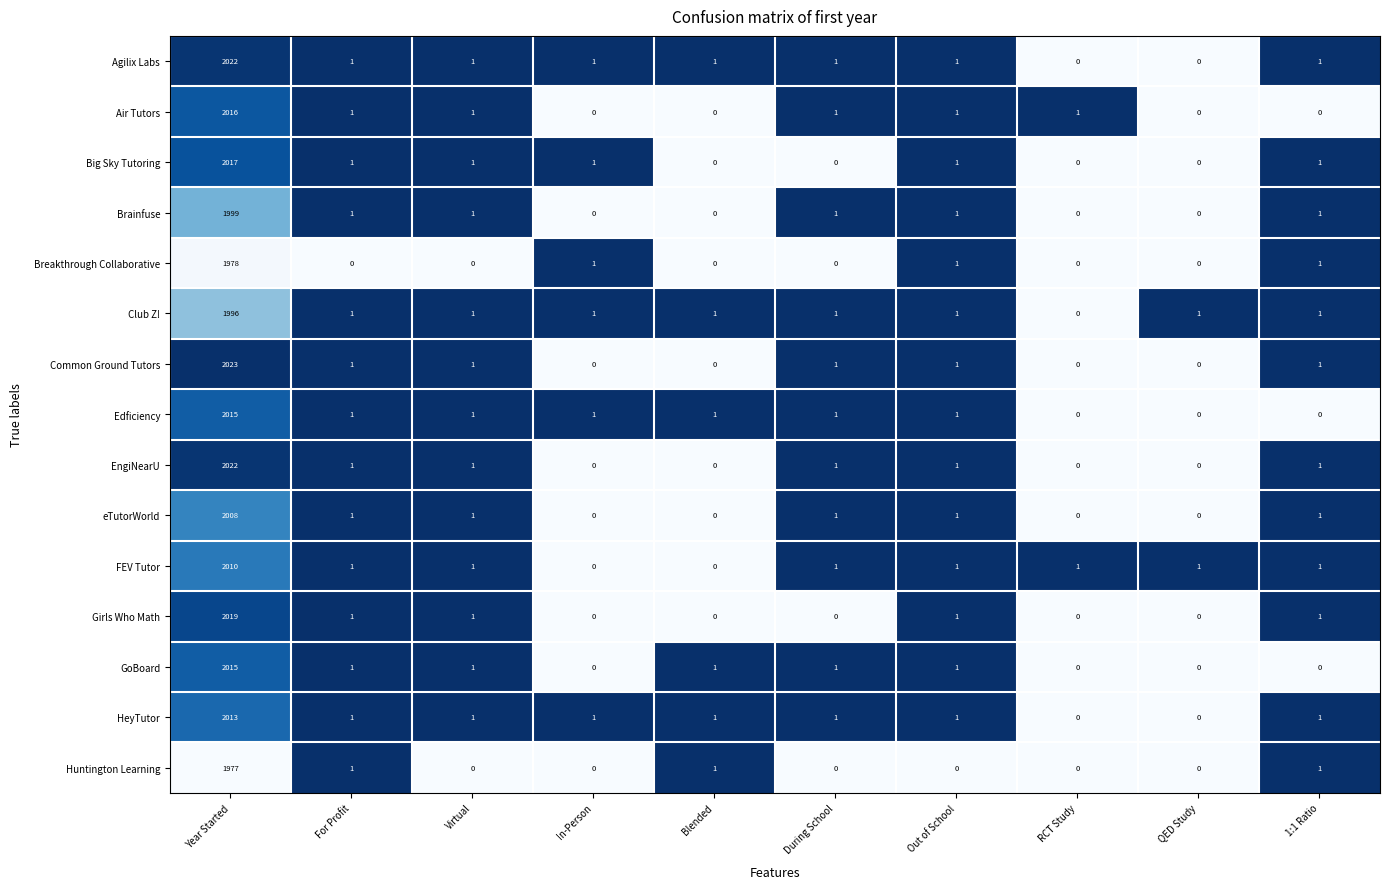

At which label does GoBoard first exceed 1?

Year Started